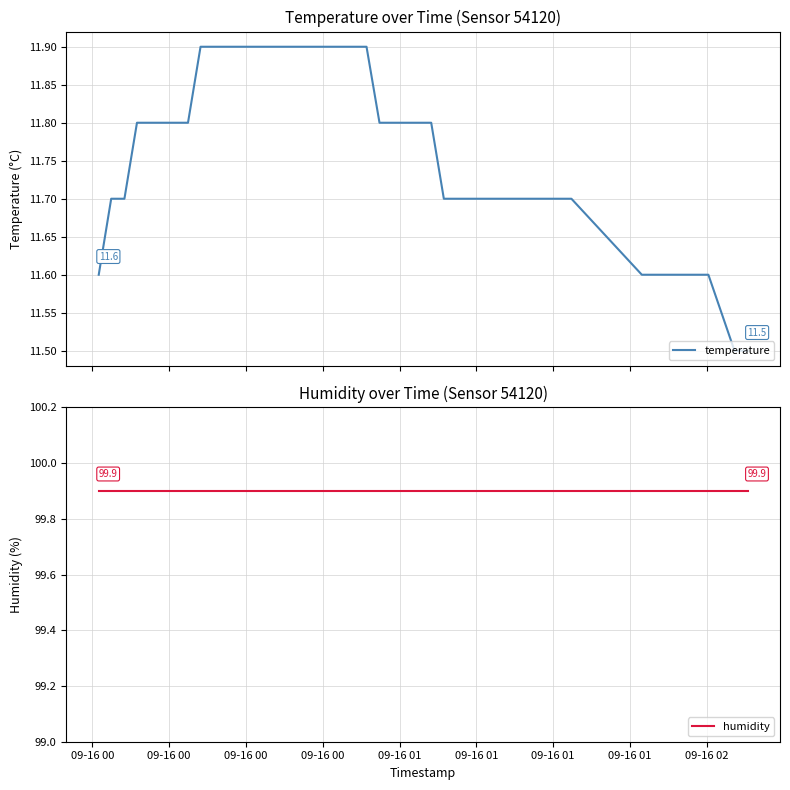

The value of humidity at 09-16 00 is 99.9. True or false?

True